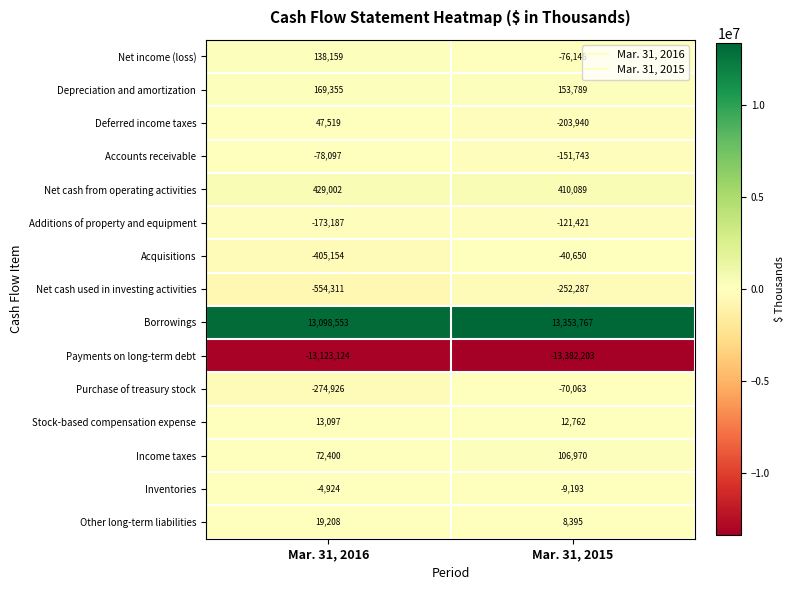

Rank the series by their maximum value, from lowest to highest.

Payments on long-term debt, Net cash used in investing activities, Additions of property and equipment, Accounts receivable, Purchase of treasury stock, Acquisitions, Inventories, Stock-based compensation expense, Other long-term liabilities, Deferred income taxes, Income taxes, Net income (loss), Depreciation and amortization, Net cash from operating activities, Borrowings